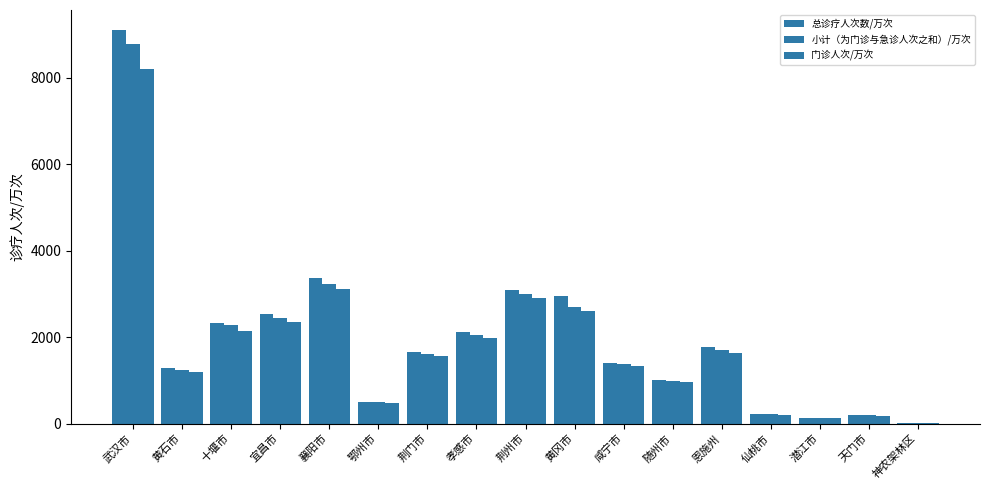

What is the difference between the highest and lowest values at 黄石市?

82